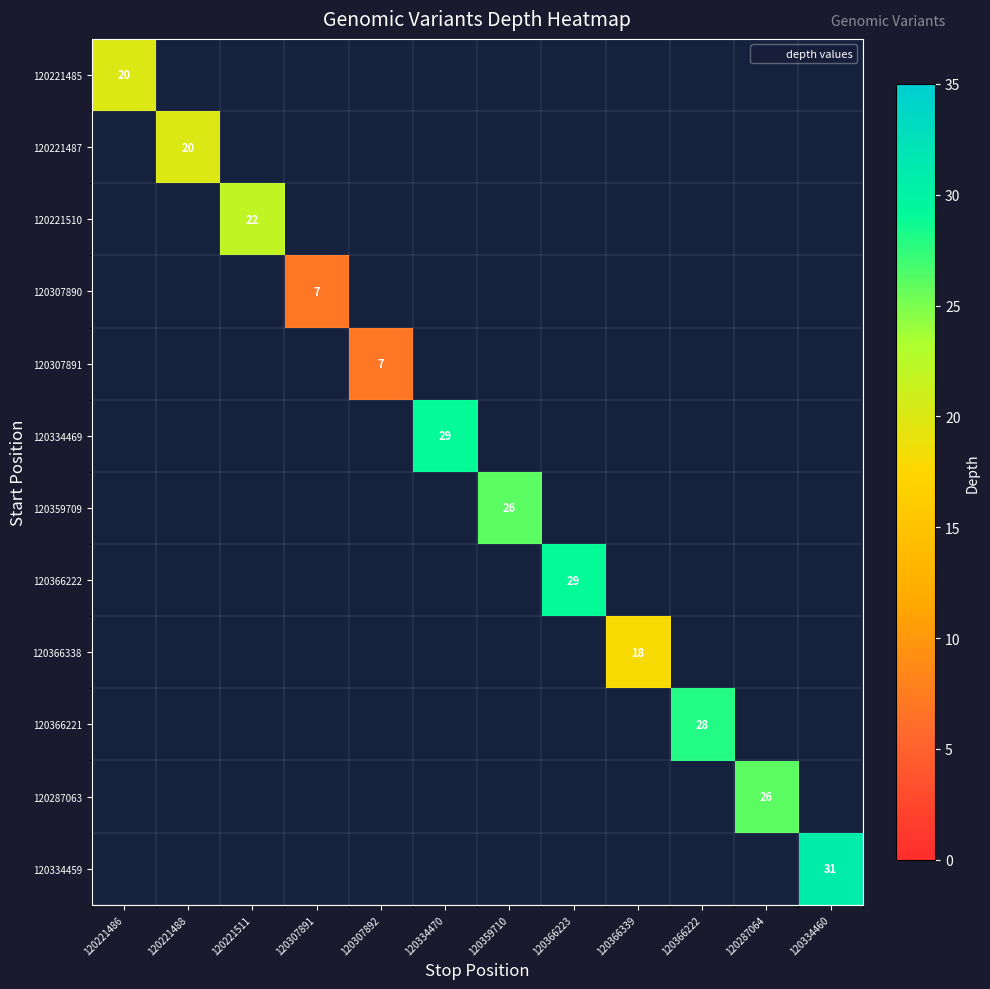

How many categories are shown in the chart?

12